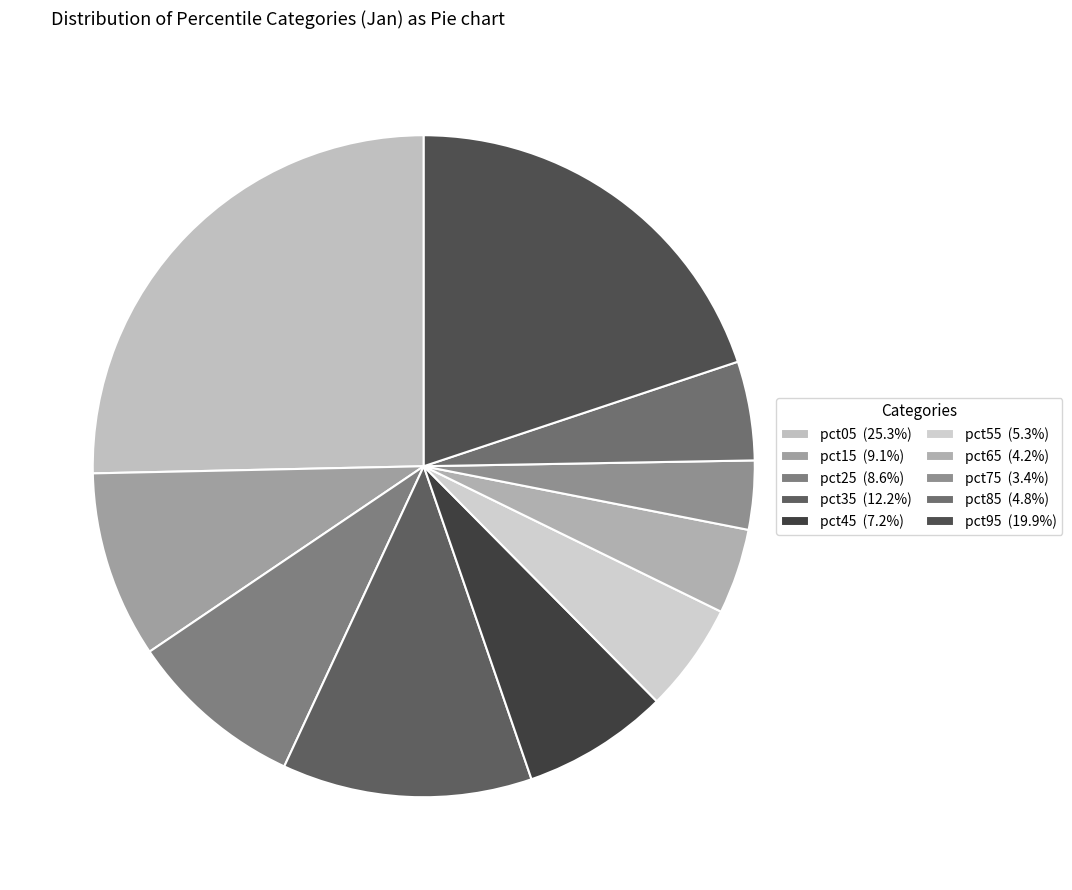

Is pct05 the majority of the pie?

No